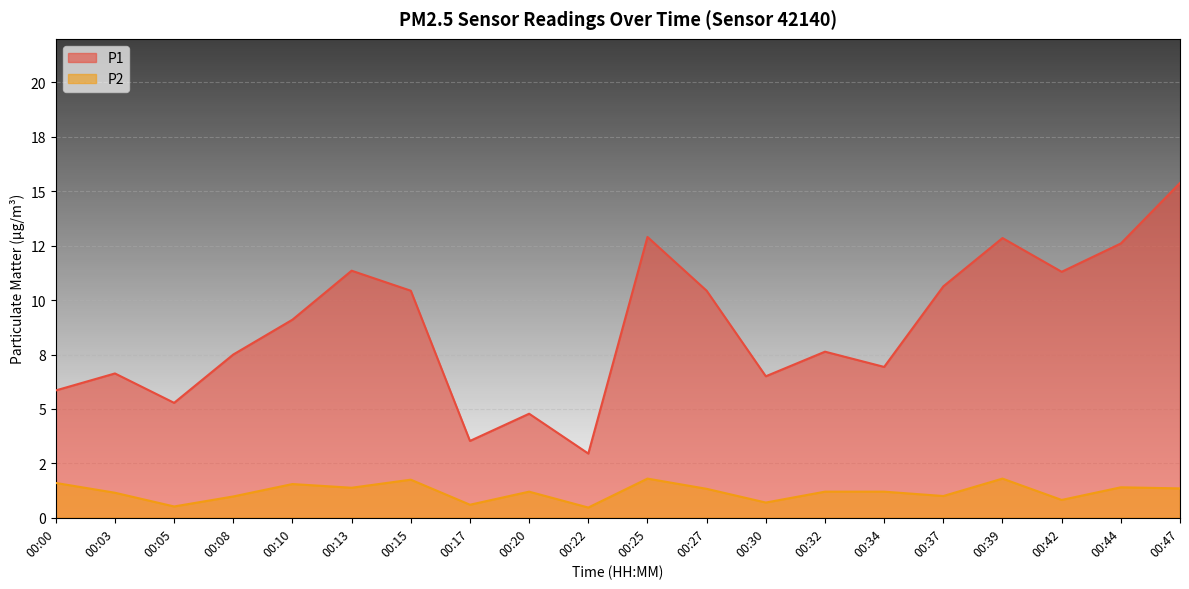

How many categories are shown in the chart?

20